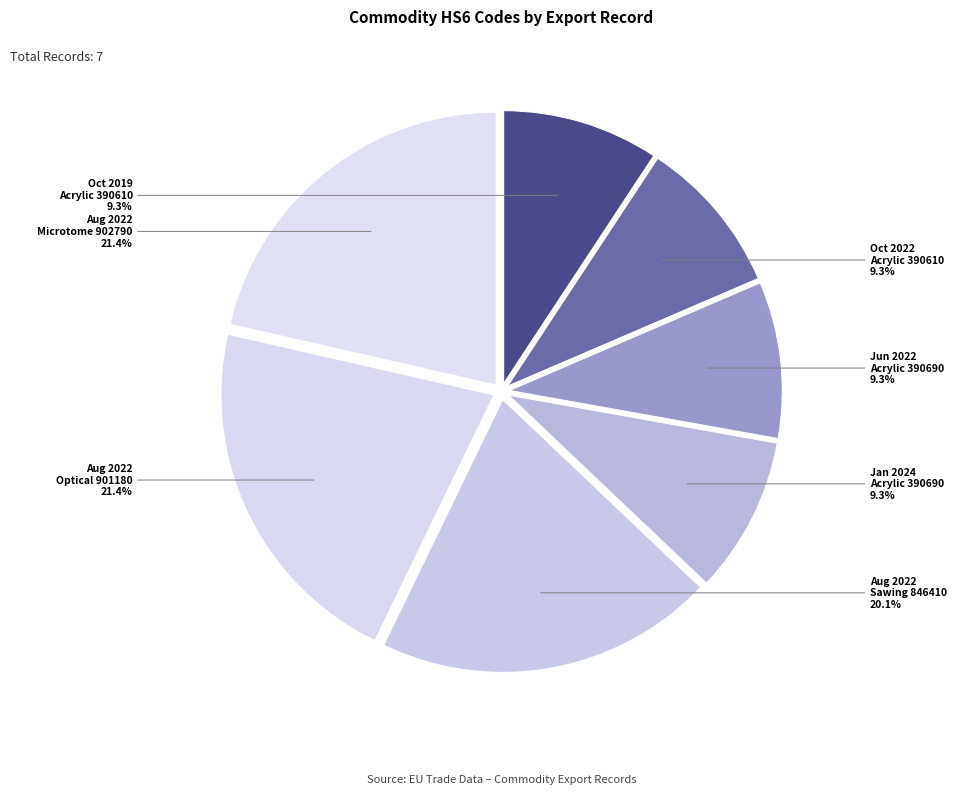

Is Aug 2022 Microtome 902790 the majority of the pie?

No